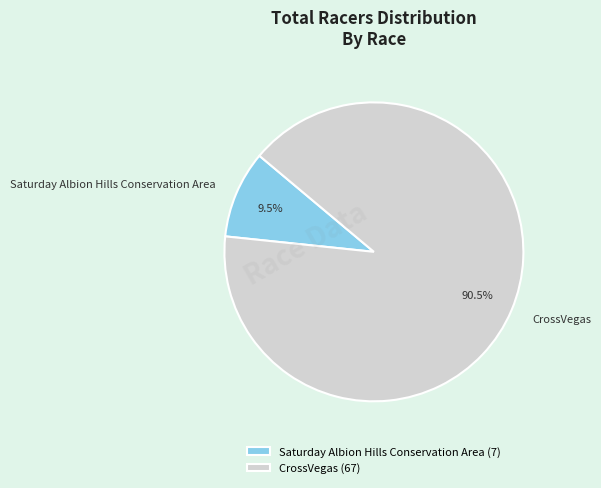

Combined, do CrossVegas and Saturday Albion Hills Conservation Area account for over 50%?

Yes